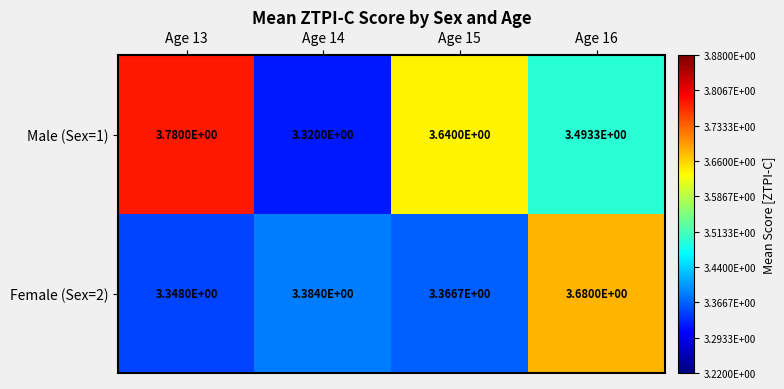

At which category is the sum across all series the highest?

Age 16